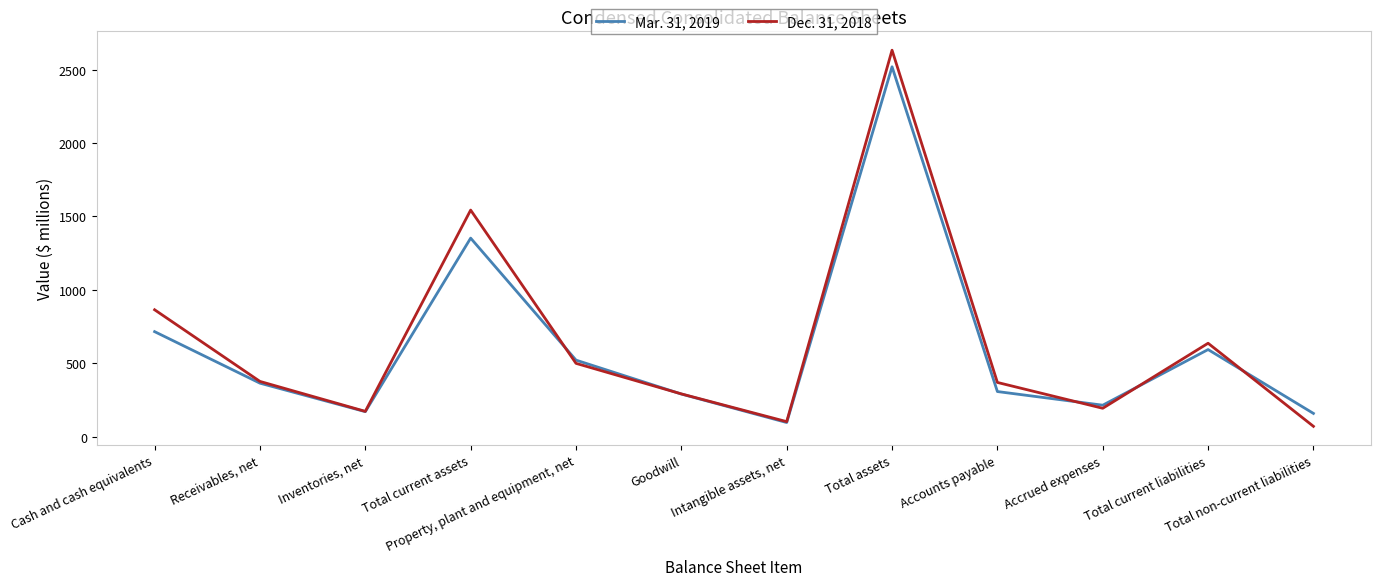

Which category has the highest value in the Mar. 31, 2019 series?

Total assets